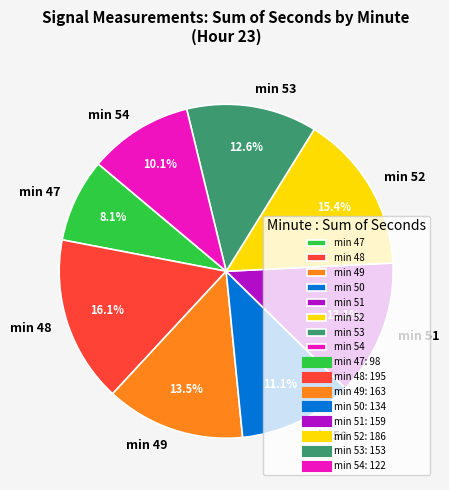

Is there any slice that represents more than half of the pie?

No